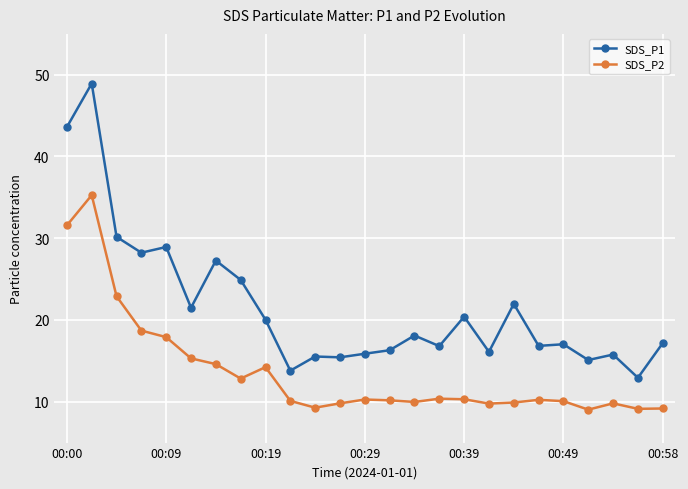

What is the average value of the SDS_P2 series?

13.6